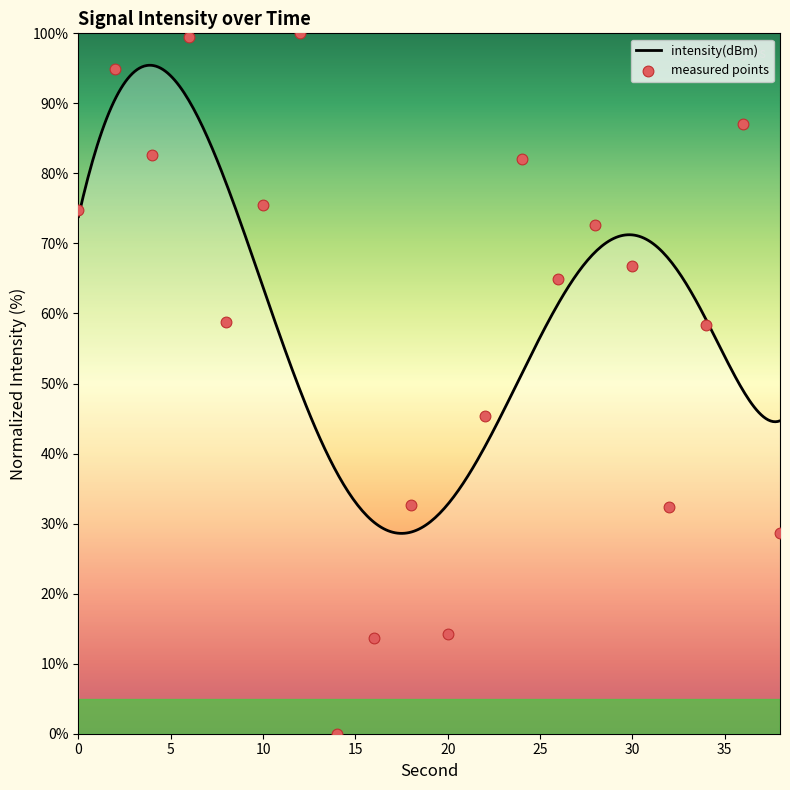

What is the change in value from 2 to 34?

-36.5